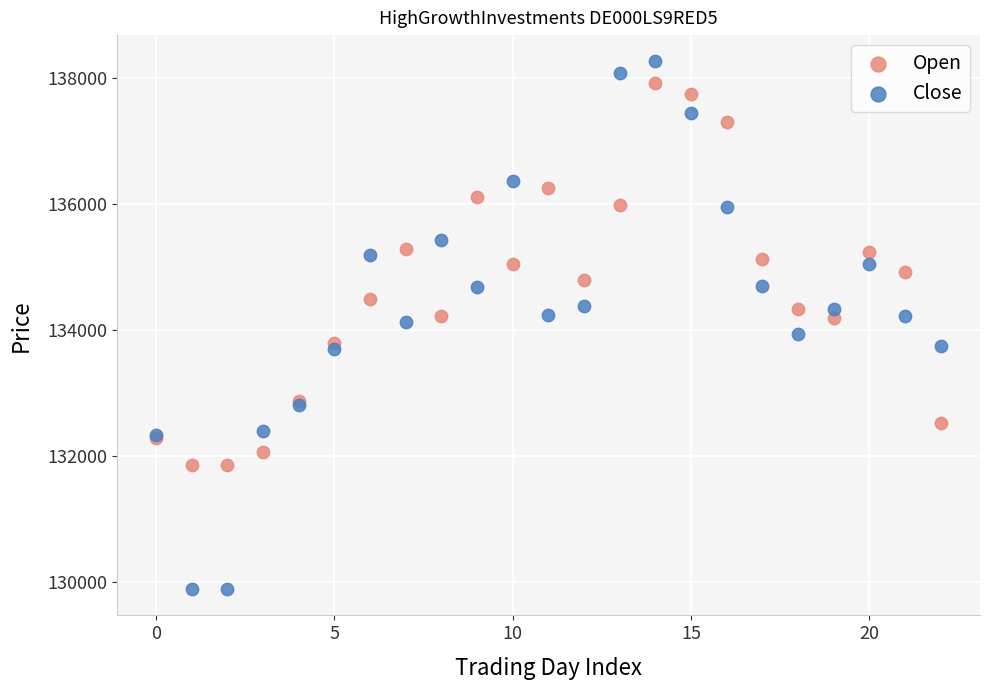

What are all the series names shown in the legend?

Open, Close